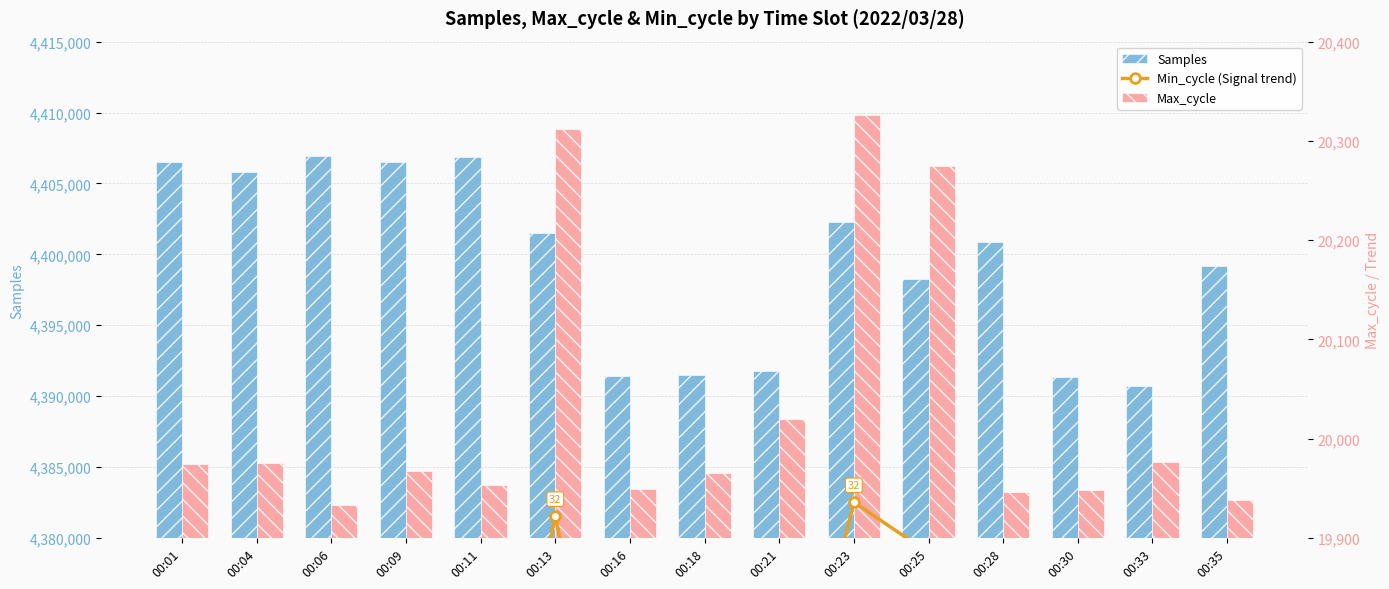

What is the highest value of the Max_cycle series?

20326